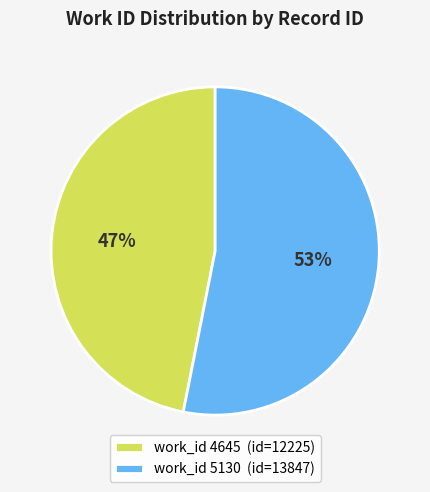

Which slice represents more than half of the pie?

work_id 5130 (id=13847)